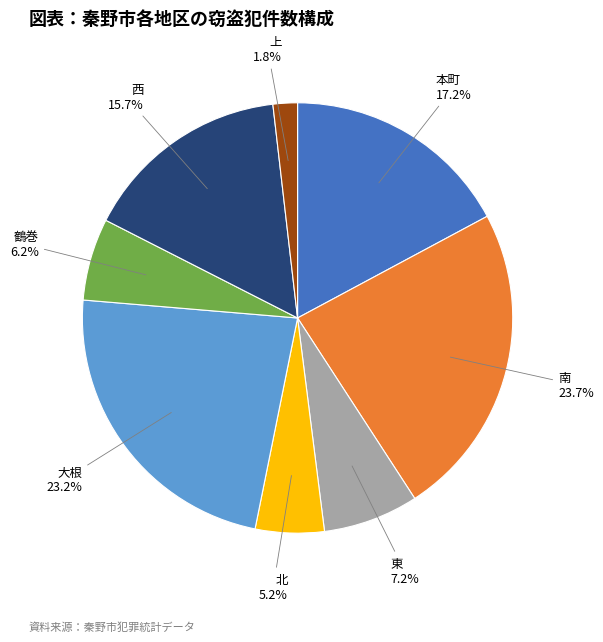

Does any single category account for the majority?

No